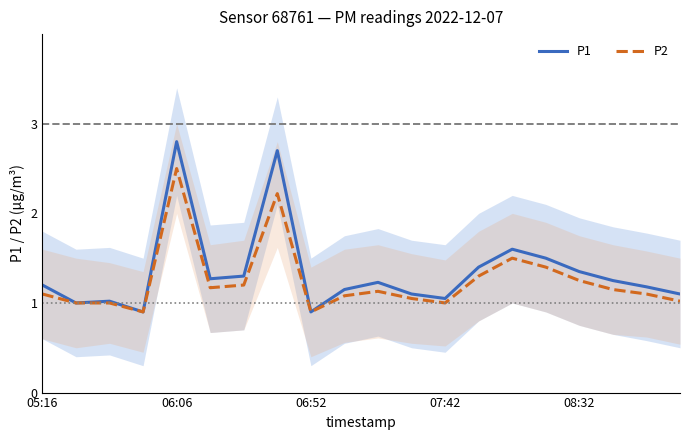

How many values in the P1 series are below 1?

2